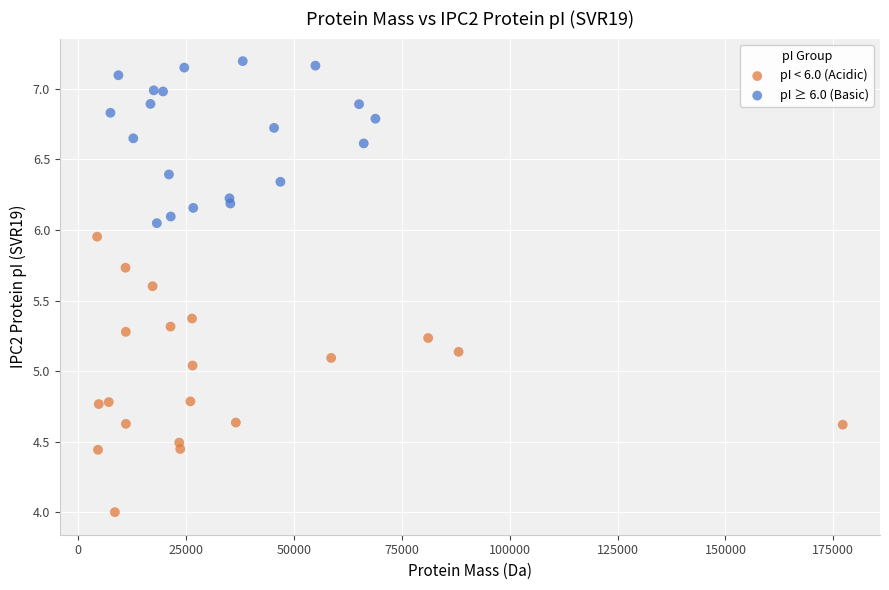

What are all the series names shown in the legend?

pI < 6.0 (Acidic), pI ≥ 6.0 (Basic)